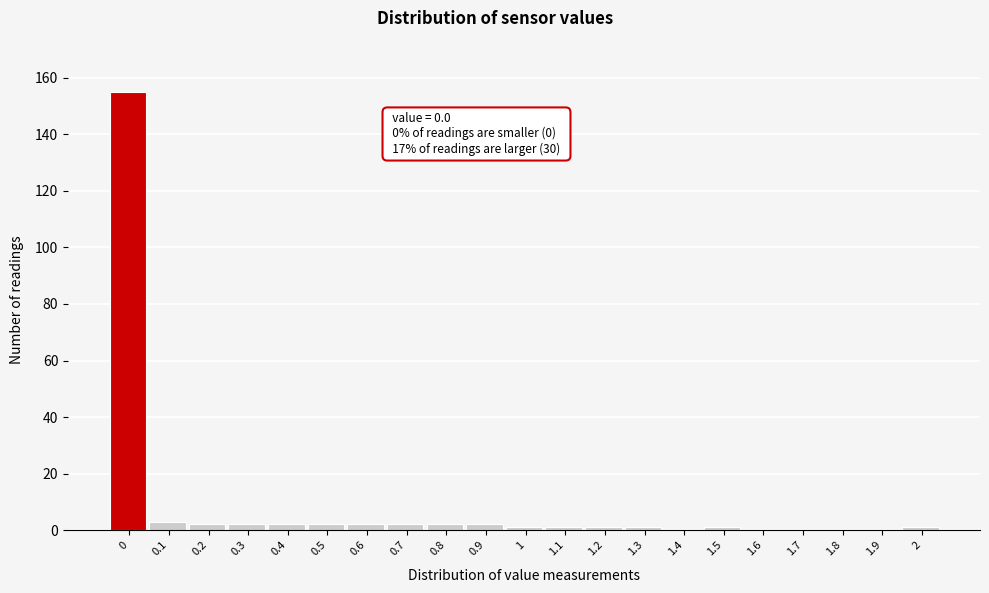

Reading left to right, extract all data points from this chart.

0=155	0.1=3	0.2=2	0.3=2	0.4=2	0.5=2	0.6=2	0.7=2	0.8=2	0.9=2	1=1	1.1=1	1.2=1	1.3=1	1.4=0	1.5=1	1.6=0	1.7=0	1.8=0	1.9=0	2=1